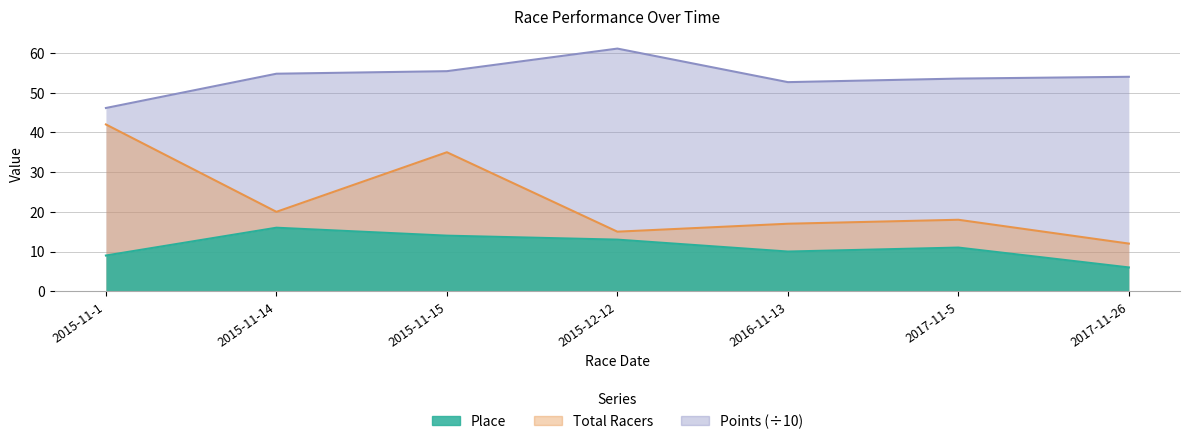

Which label corresponds to the smallest value in the chart?

2017-11-26